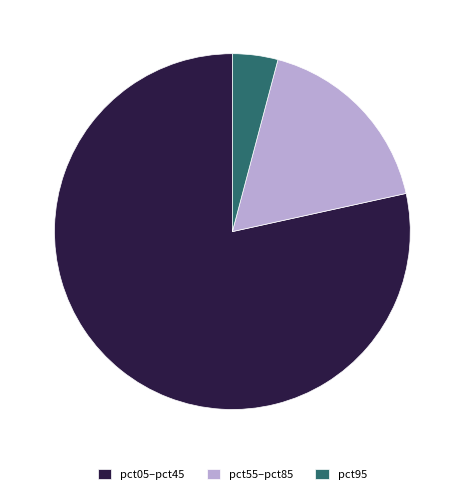

Rank the categories by value from highest to lowest.

pct05–pct45, pct55–pct85, pct95